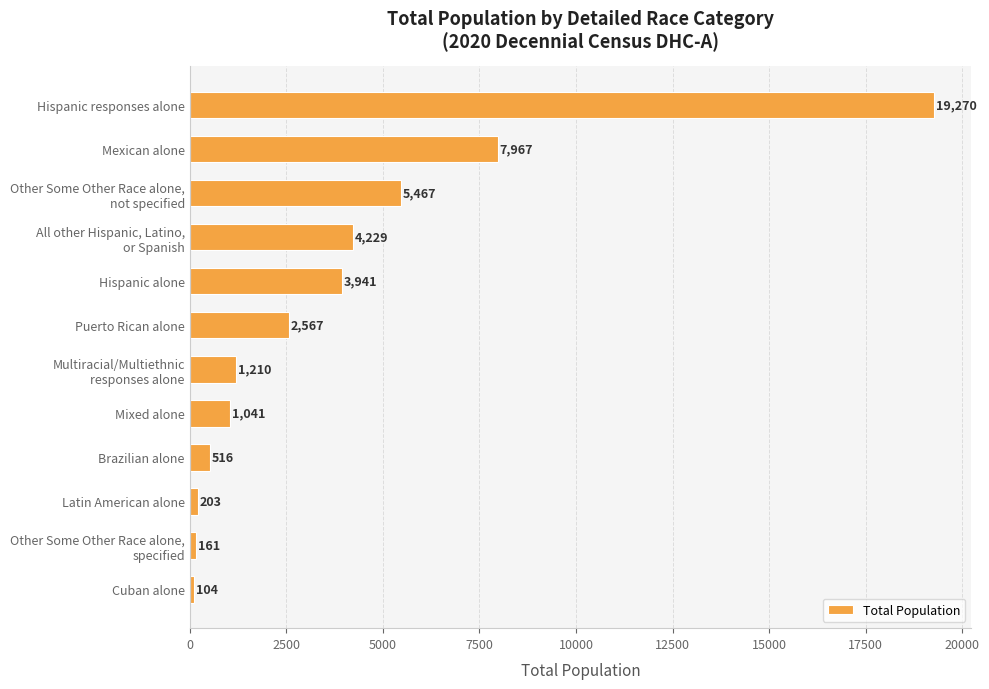

Which has a higher value, Hispanic alone or Puerto Rican alone?

Hispanic alone